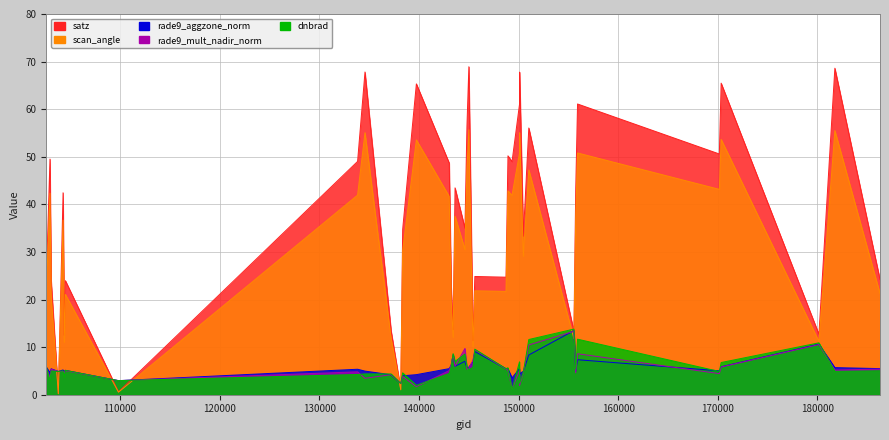

How many interior local valleys does the satz series have?

13